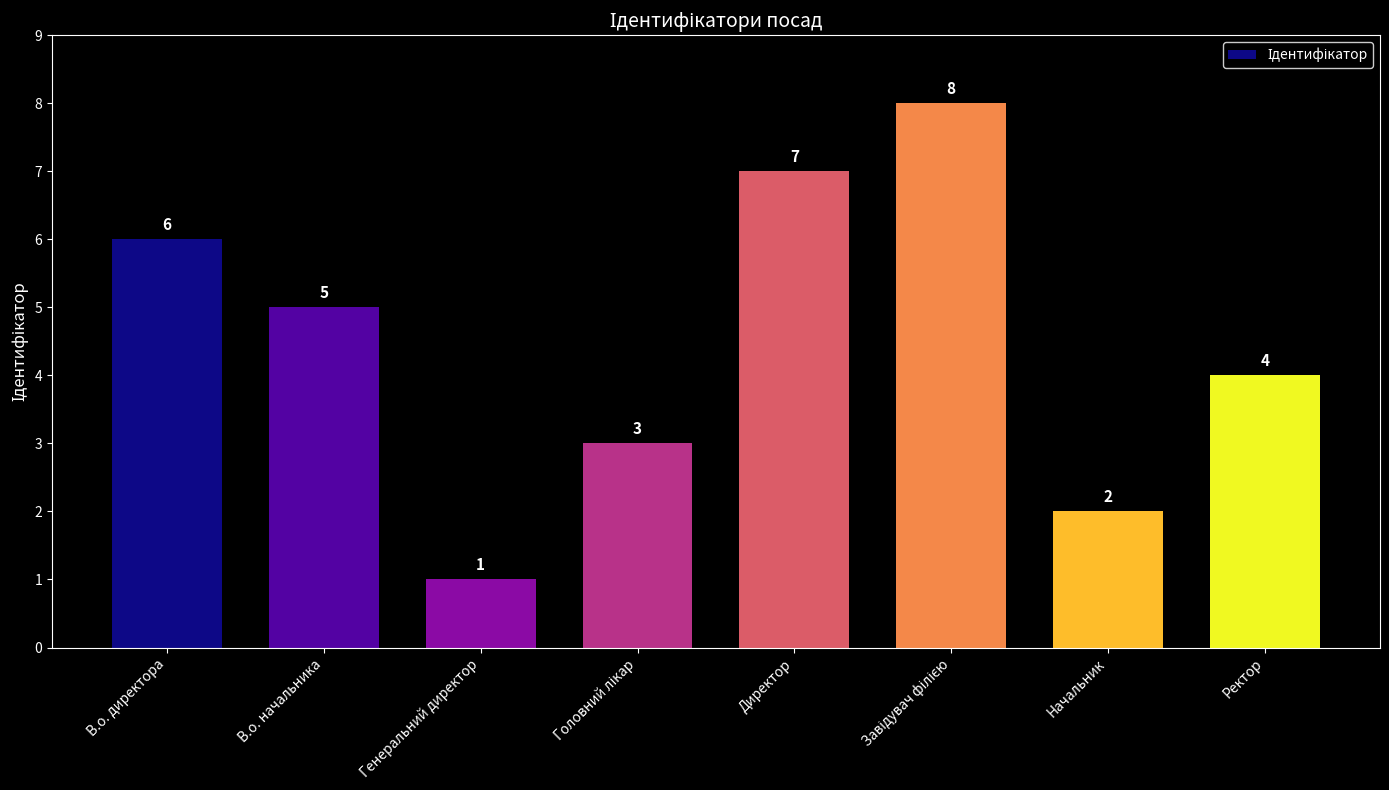

What is the difference between the maximum and minimum values?

7